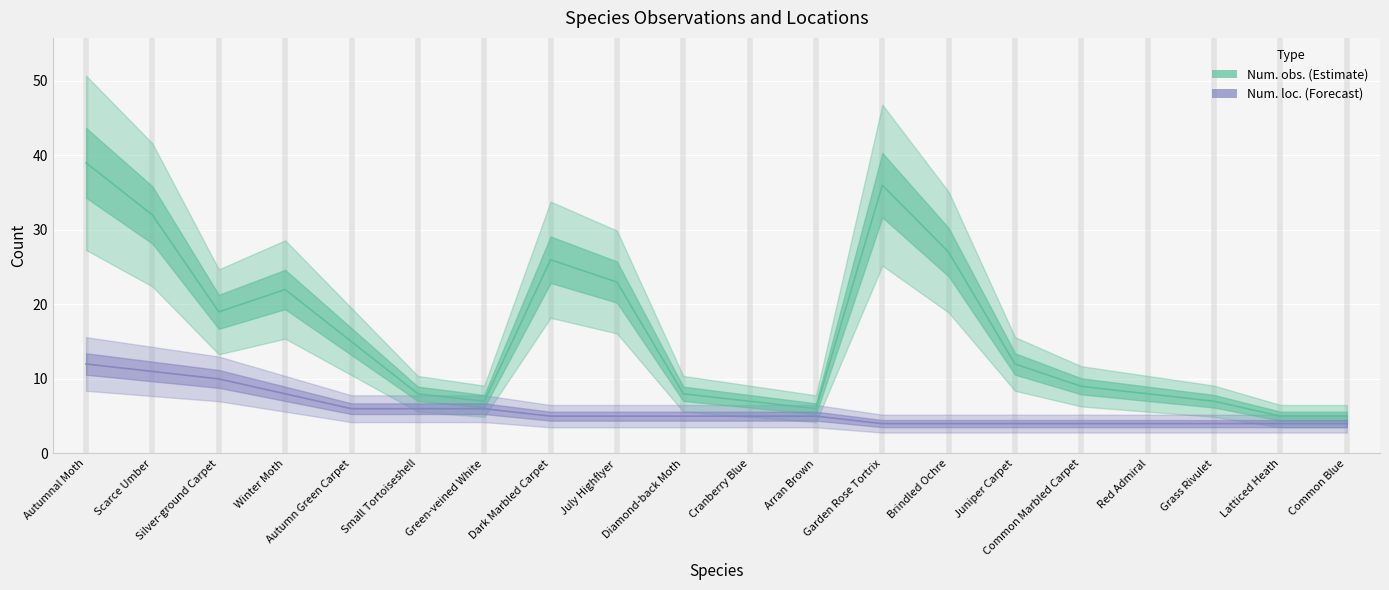

At how many categories does at least one series exceed 18?

8